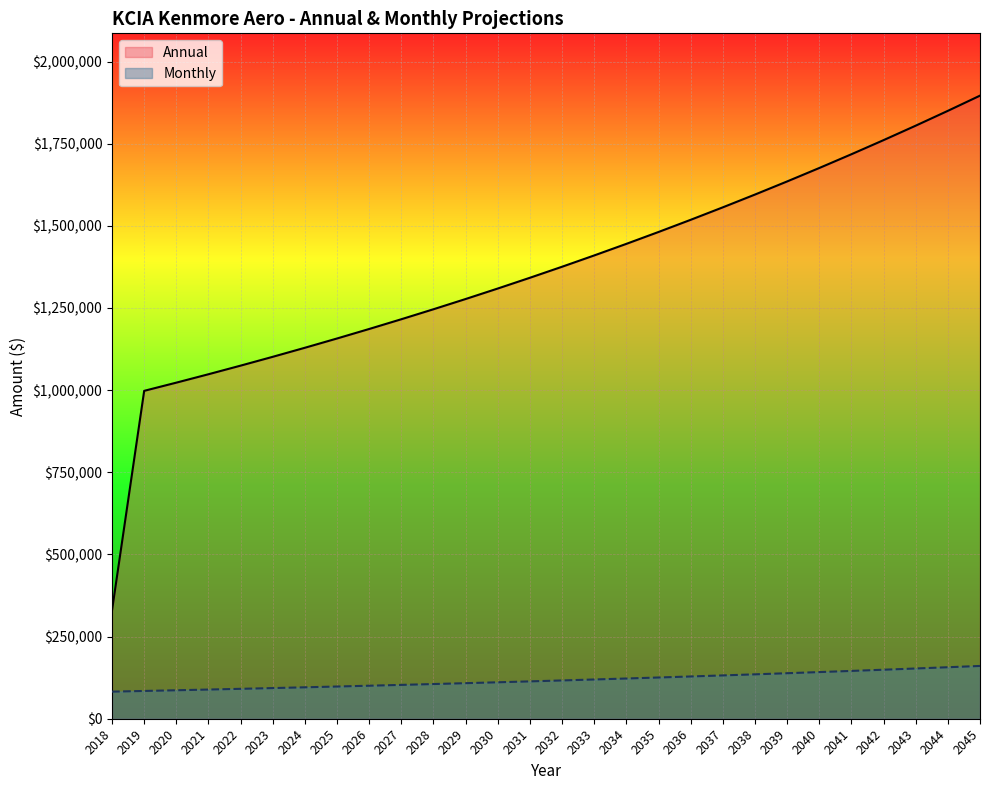

True or false: Annual and Monthly intersect in this chart.

False